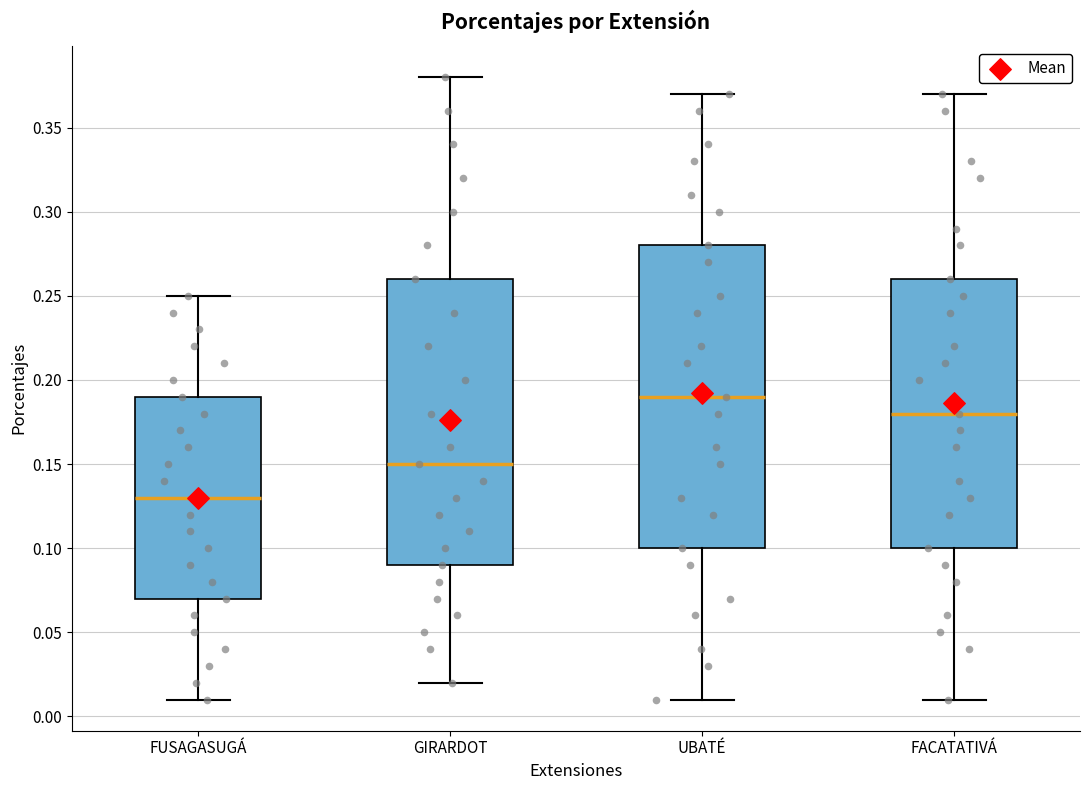

Reading left to right, transcribe this box plot: for each box, give where its median line is, the range the box spans, and where its two whiskers end, as read against the y-axis. The values are not printed on the chart, so give them approximately, as read against the axis.

FUSAGASUGÁ: median 0.13, box 0.07 to 0.19, whiskers 0.01 to 0.25
GIRARDOT: median 0.15, box 0.09 to 0.26, whiskers 0.02 to 0.38
UBATÉ: median 0.19, box 0.10 to 0.28, whiskers 0.01 to 0.37
FACATATIVÁ: median 0.18, box 0.10 to 0.26, whiskers 0.01 to 0.37